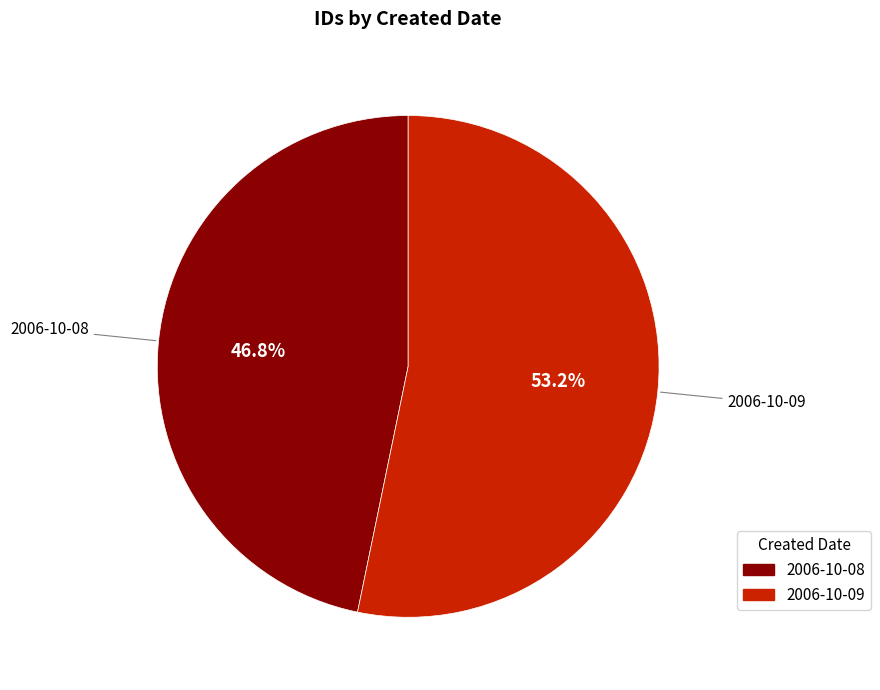

To the nearest percent, what portion does 2006-10-09 represent?

53%